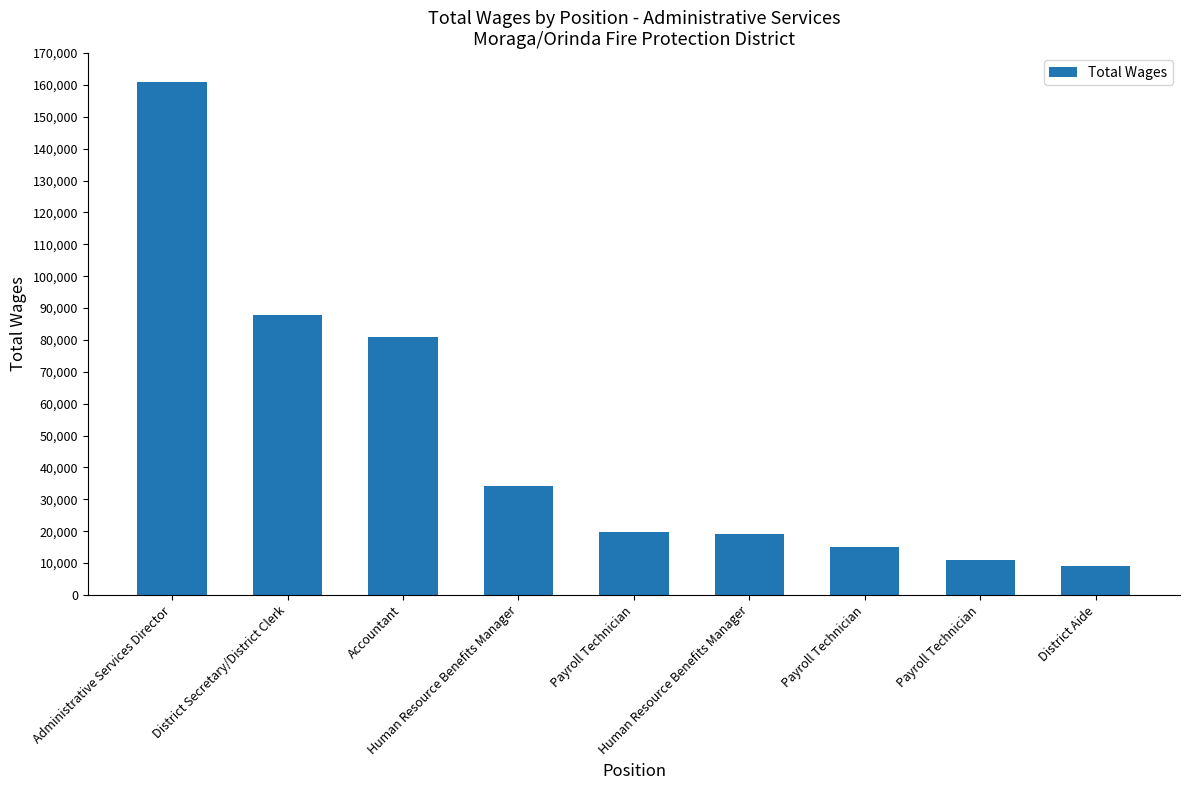

How many distinct data groups are displayed?

1